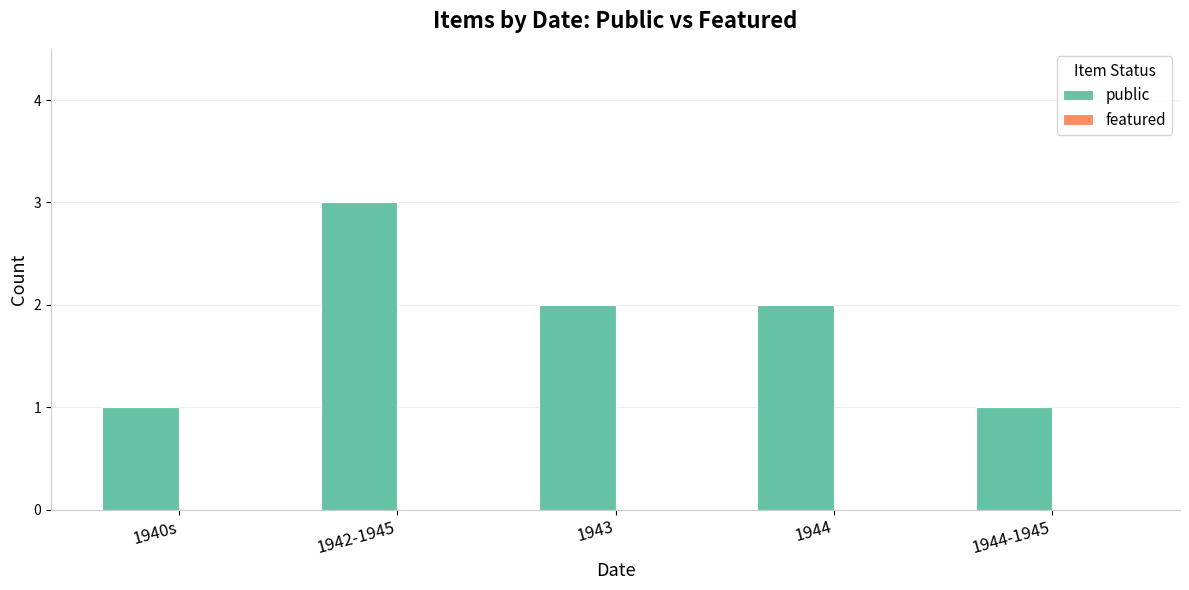

How many categories are shown in the chart?

5